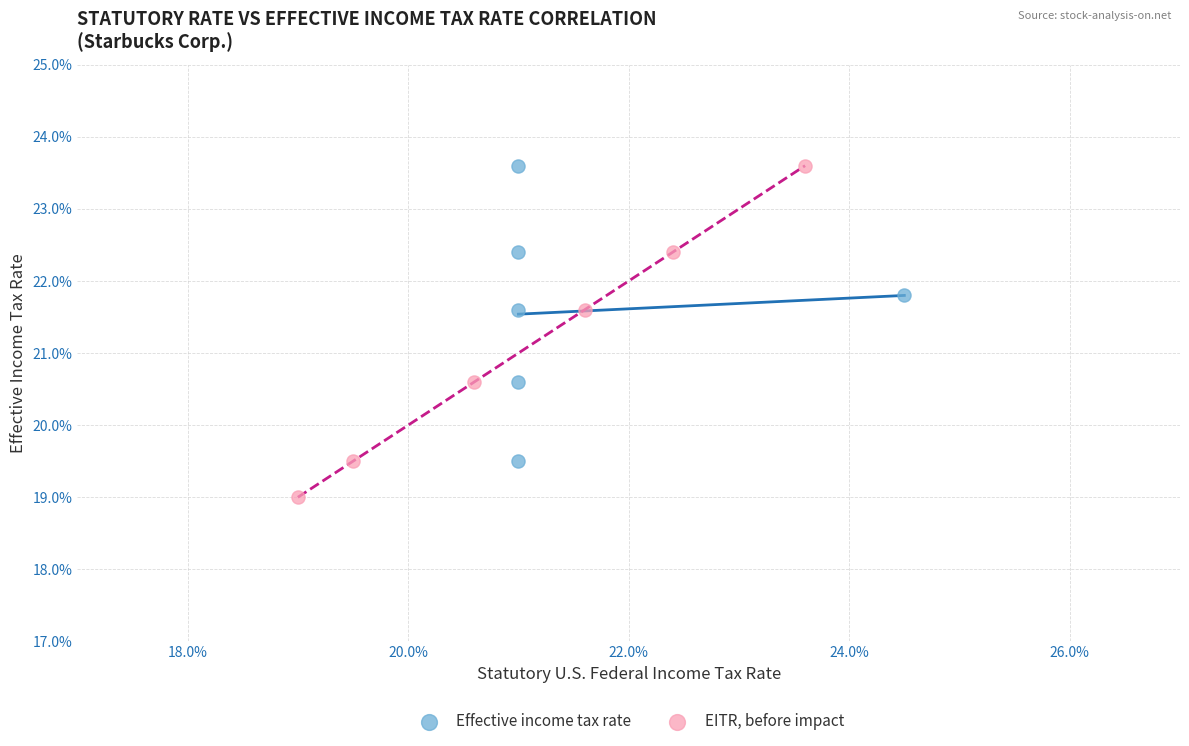

What are all the series names shown in the legend?

Effective income tax rate, EITR, before impact